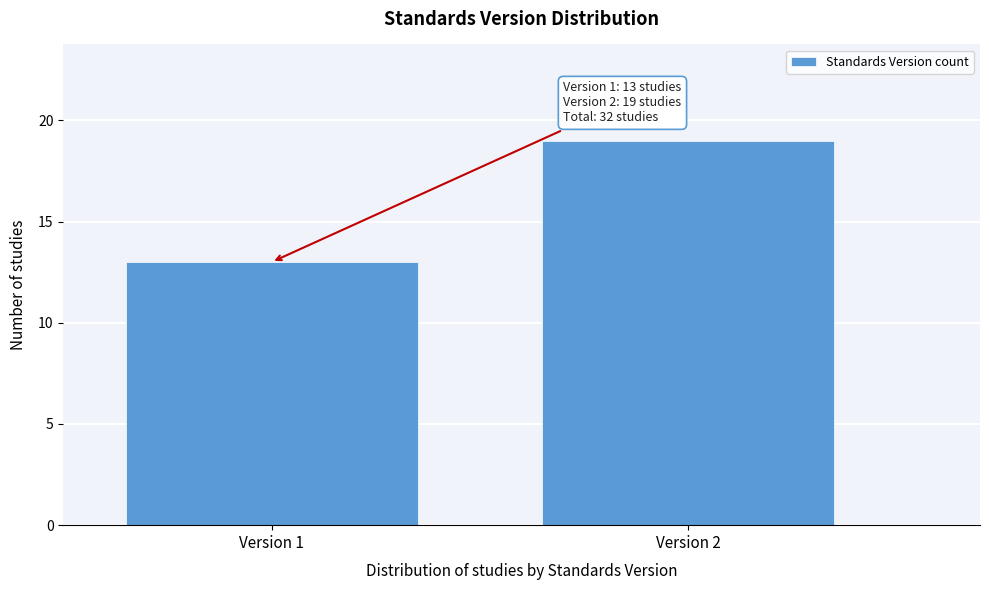

Reading left to right, transcribe all the data shown in this chart.

Version 1=13	Version 2=19